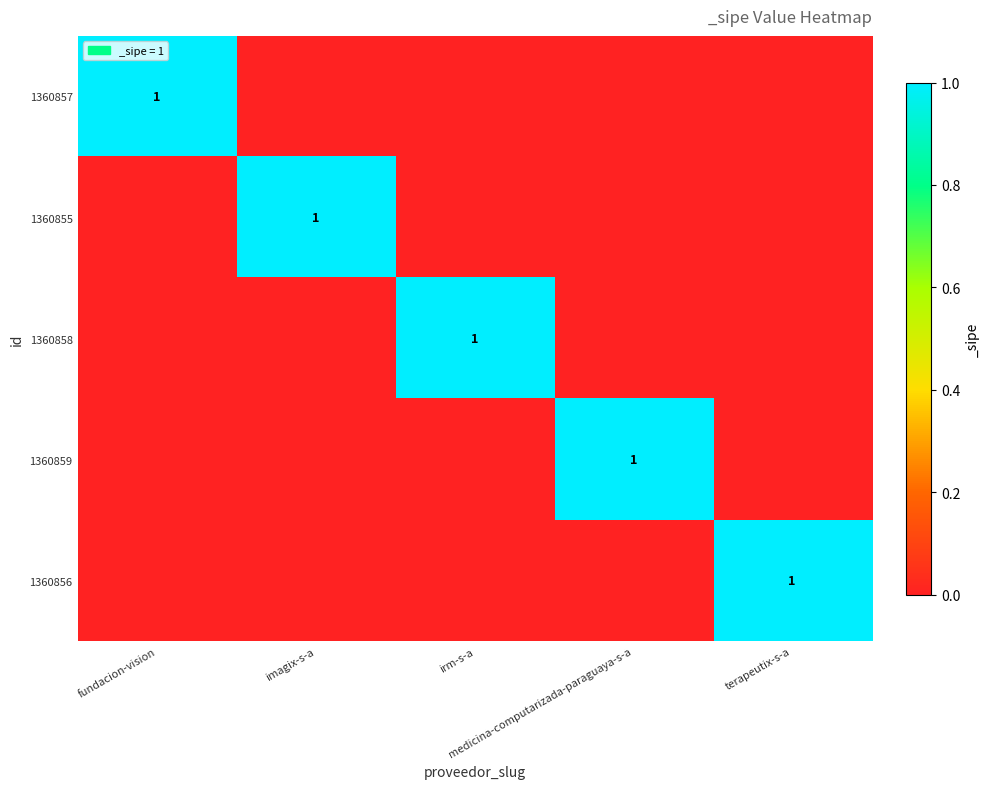

Which series has the widest spread of values?

1360857